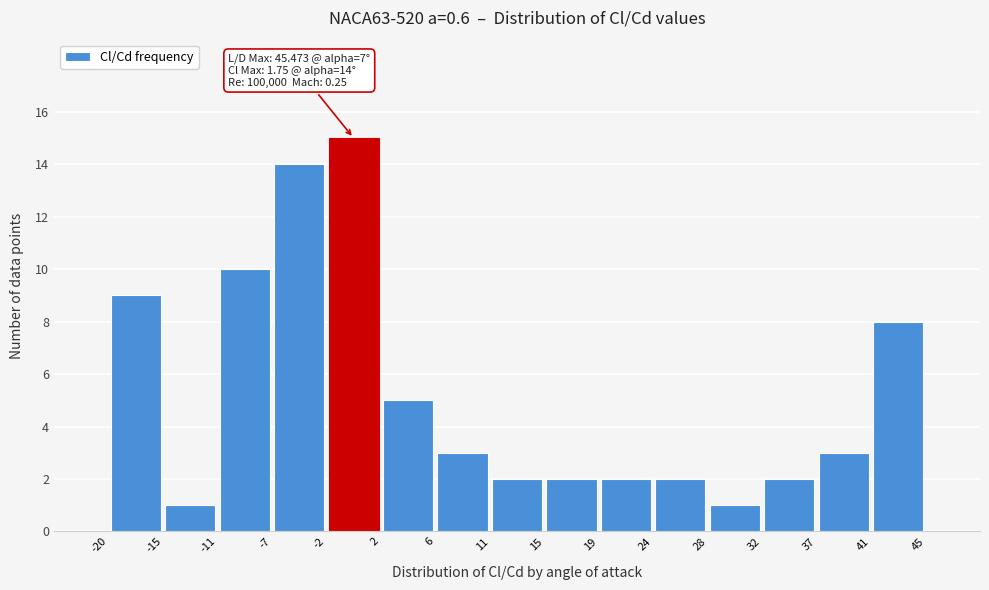

Over which range of the x-axis is the bar tallest?

-2 to 2